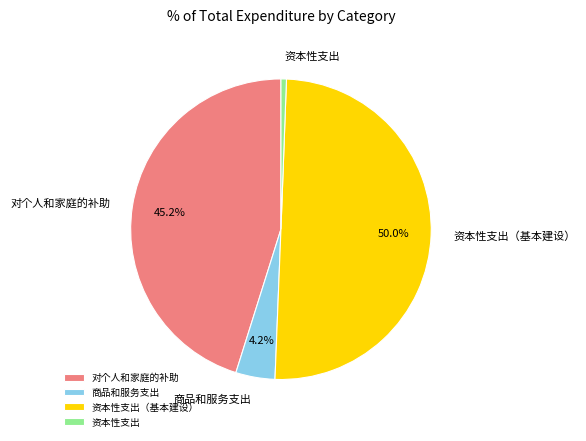

Approximately how many times larger is the value at 商品和服务支出 compared to 资本性支出（基本建设）?

0.1